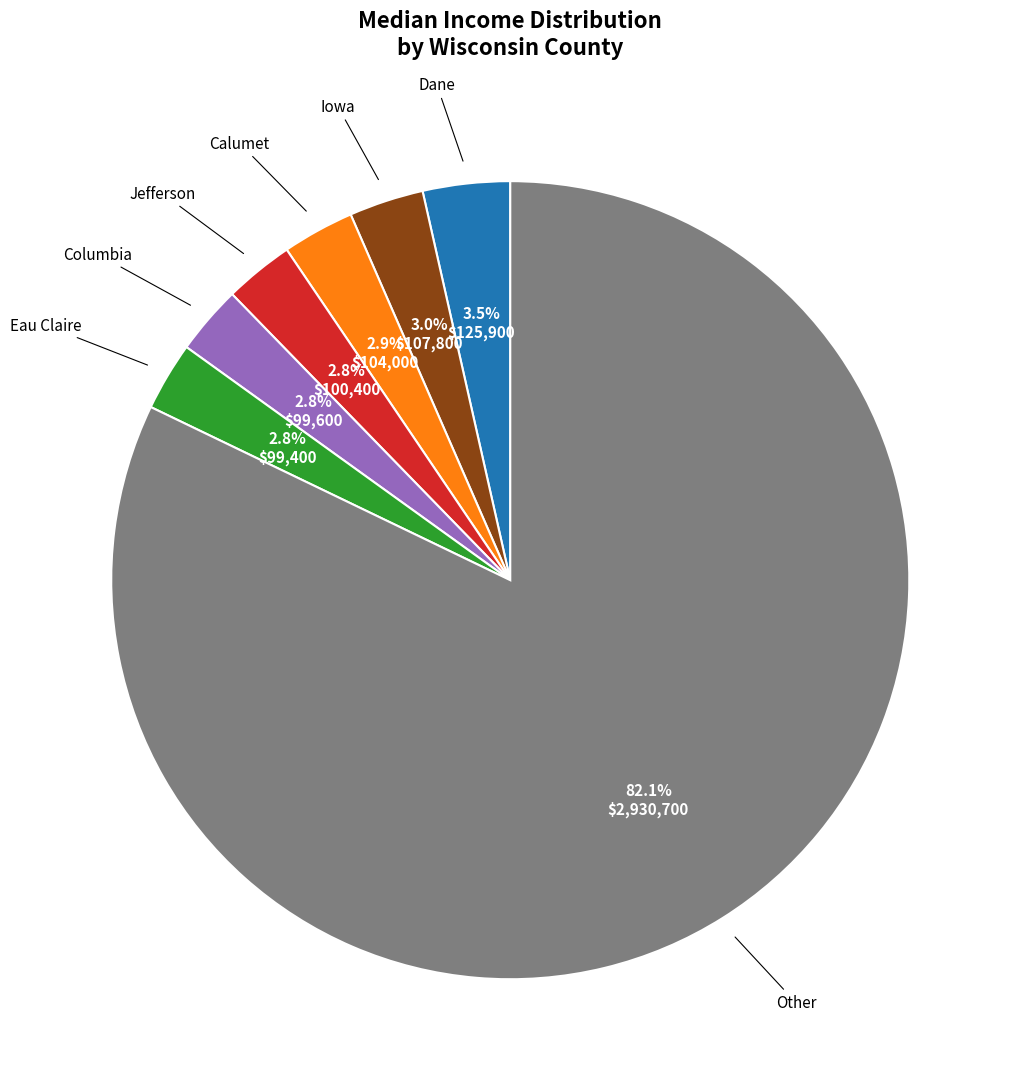

Does any single category account for the majority?

Yes